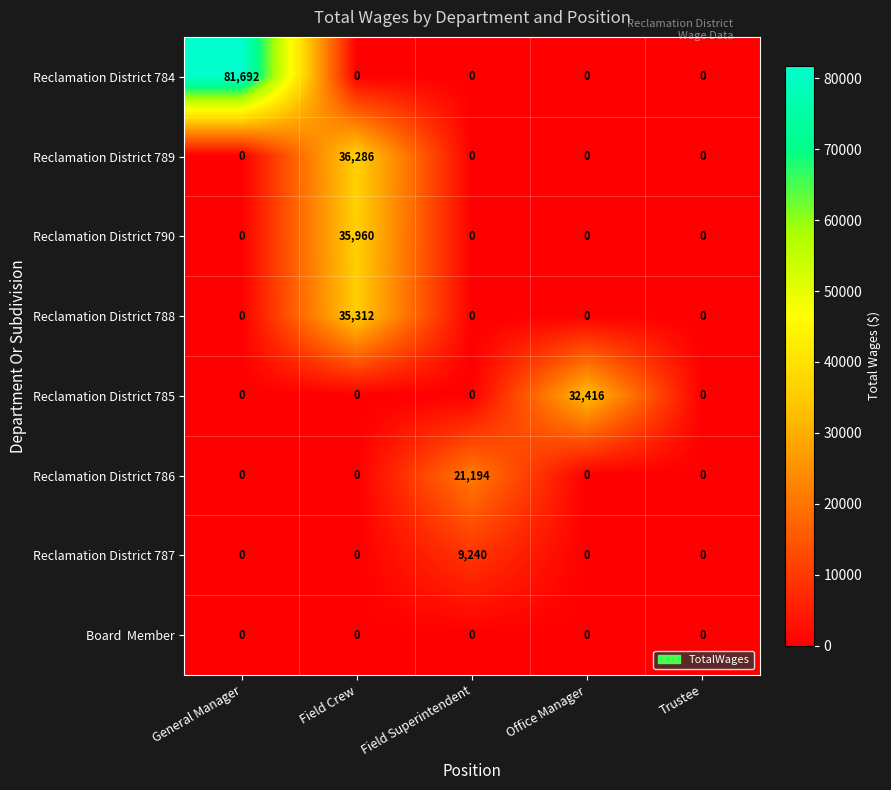

The Reclamation District 786 series shows 11457 at Field Superintendent. True or false?

False